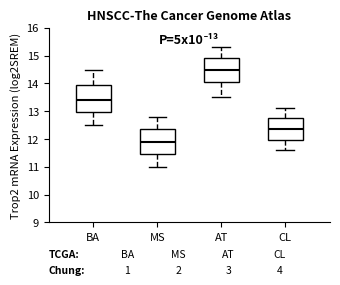

Reading left to right, transcribe this box plot: for each box, give where its median line is, the range the box spans, and where its two whiskers end, as read against the y-axis. The values are not printed on the chart, so give them approximately, as read against the axis.

BA: median 13.4, box 13.0 to 13.9, whiskers 12.5 to 14.5
MS: median 11.9, box 11.5 to 12.4, whiskers 11.0 to 12.8
AT: median 14.5, box 14.1 to 14.9, whiskers 13.5 to 15.3
CL: median 12.4, box 12.0 to 12.8, whiskers 11.6 to 13.1